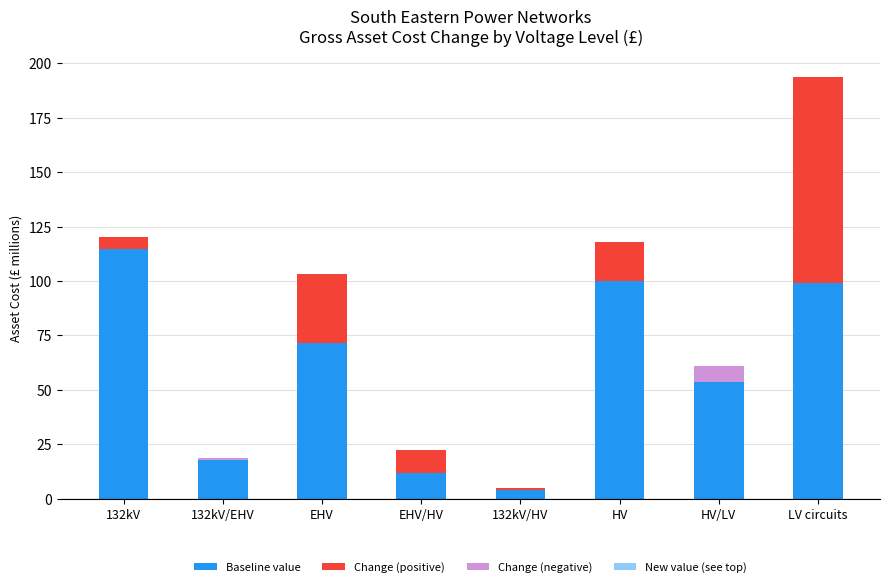

Between 132kV and LV circuits, which series saw the biggest shift?

Change (positive)